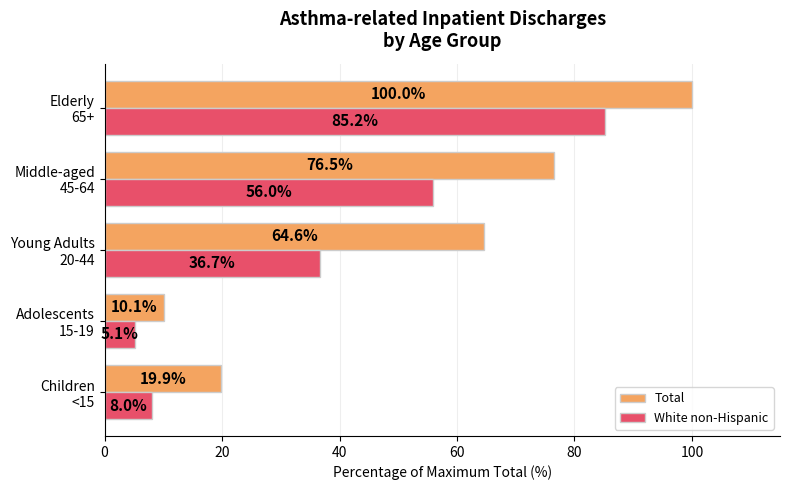

At which category is the sum across all series the highest?

Elderly
65+